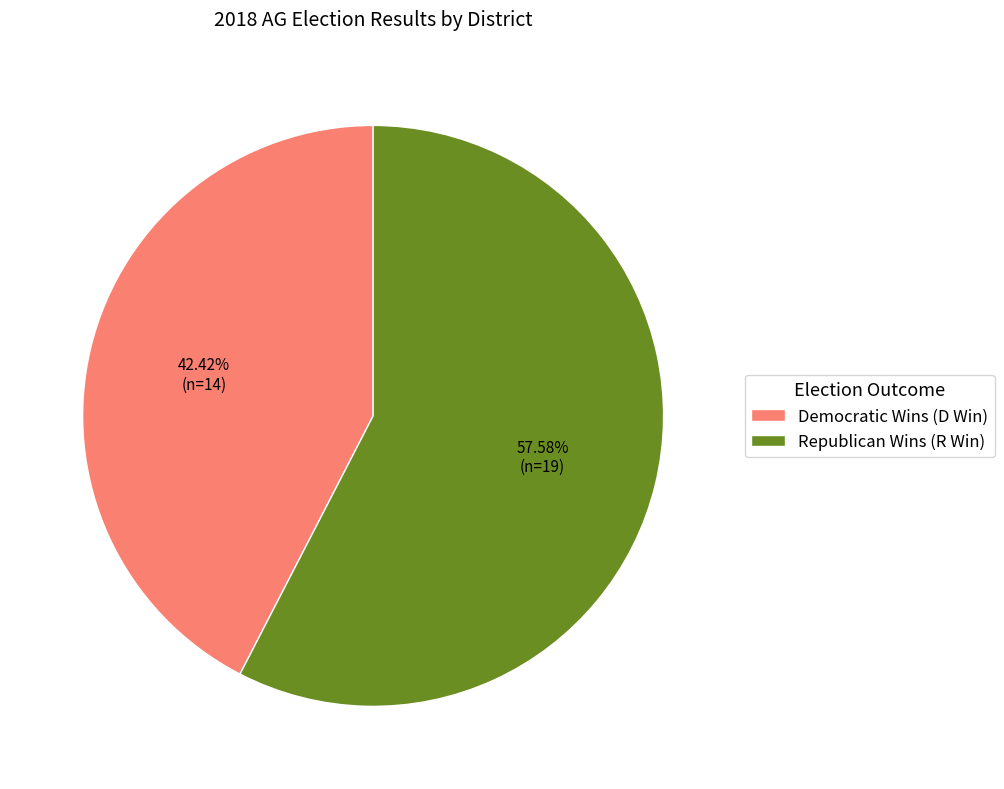

Do Republican Wins (R Win) and Democratic Wins (D Win) together represent more than half of the pie?

Yes